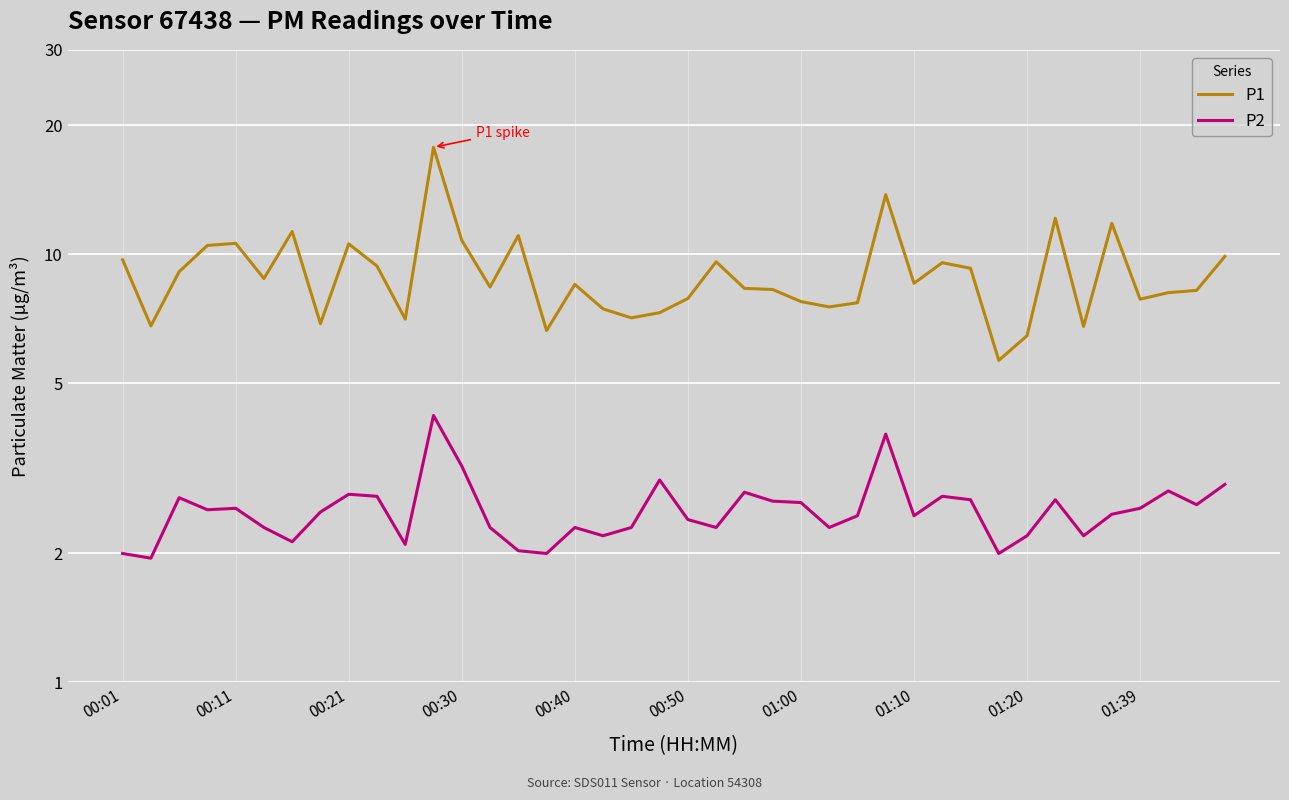

True or false: P1 and P2 cross at least once.

False